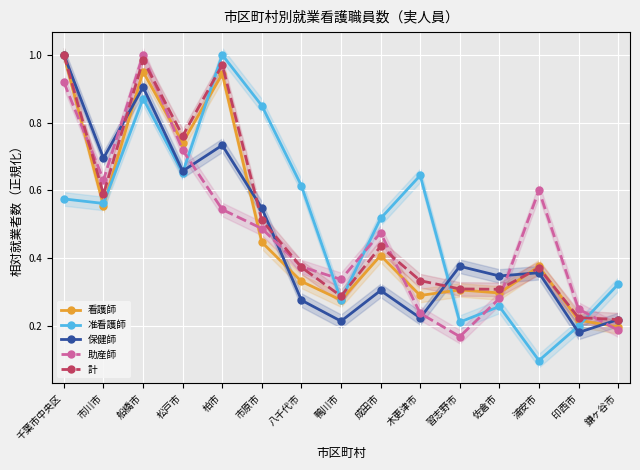

What value does the 保健師 series have at 佐倉市?

0.3